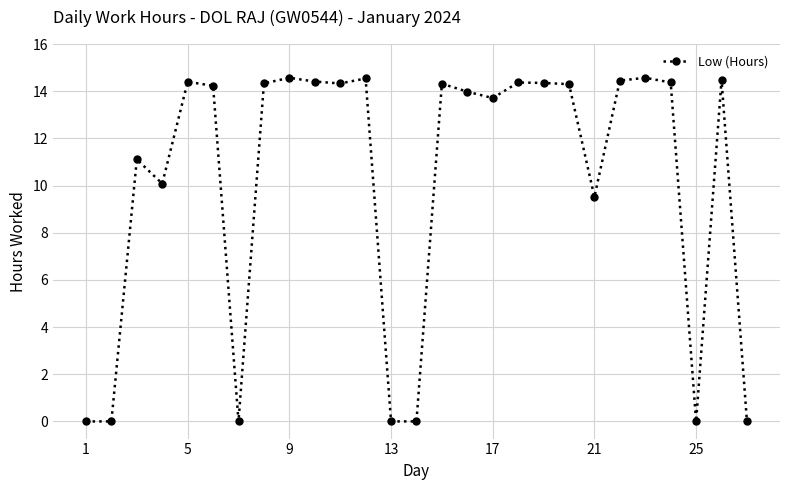

What is the value of the 8th point from the left?

14.3